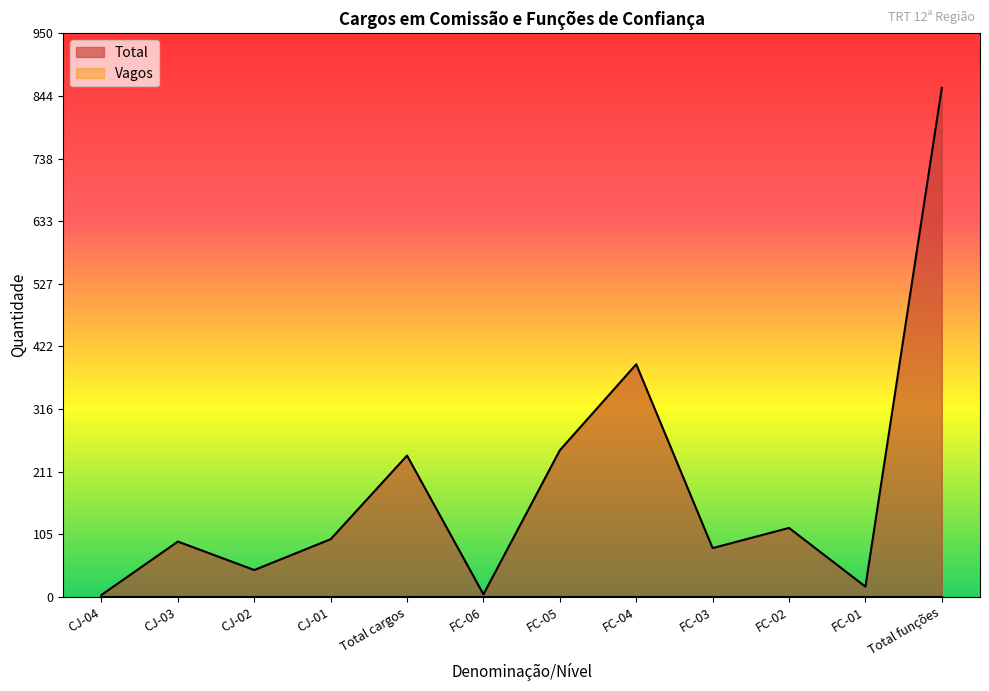

What is the difference between the second highest and minimum values?

389